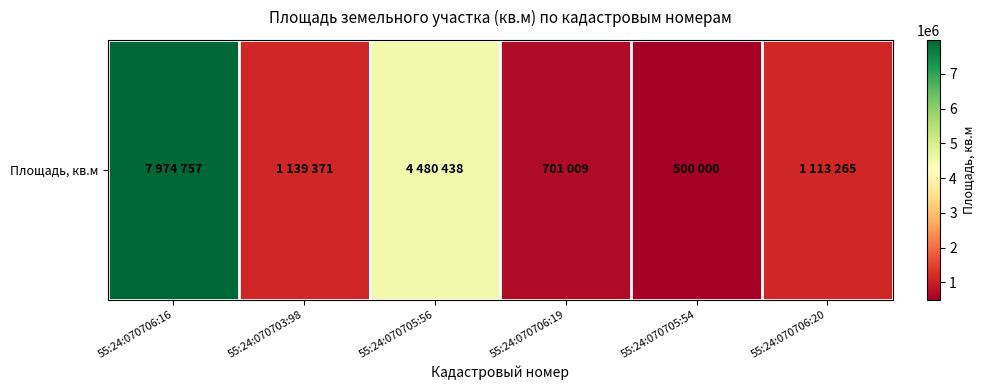

Count the number of categories in the chart.

6